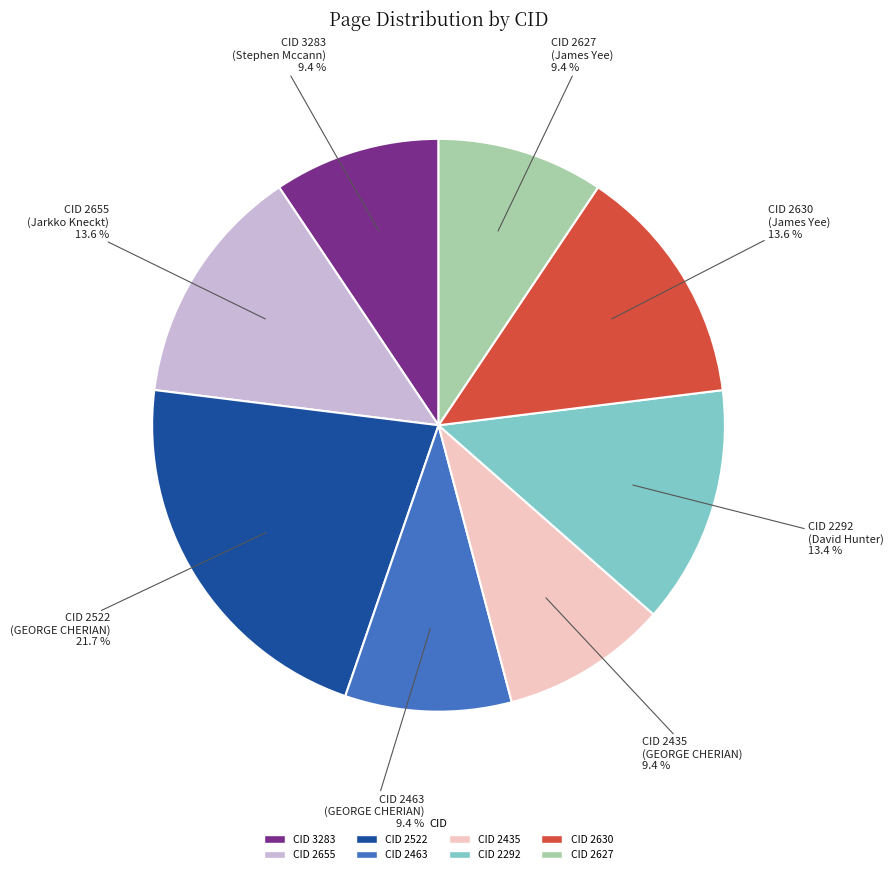

Is CID 3283 the majority of the pie?

No